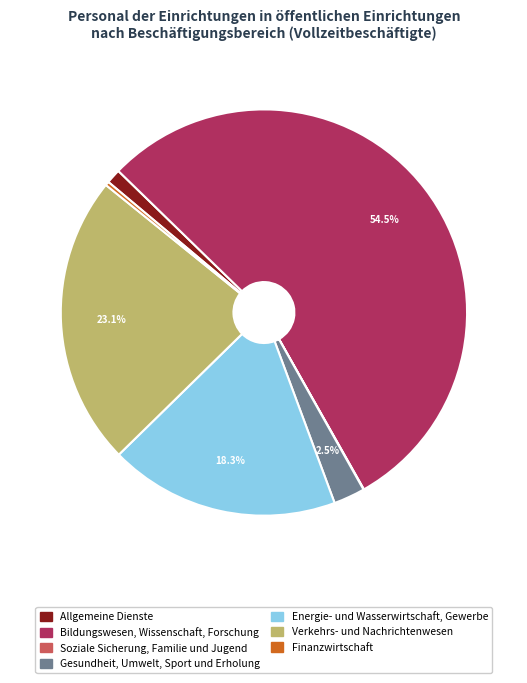

To the nearest percent, what is the average slice percentage?

14%